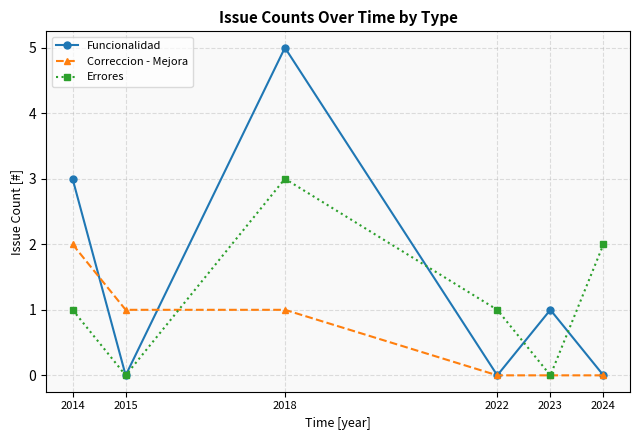

What is the value of the Errores point at the 4th from the left?

1